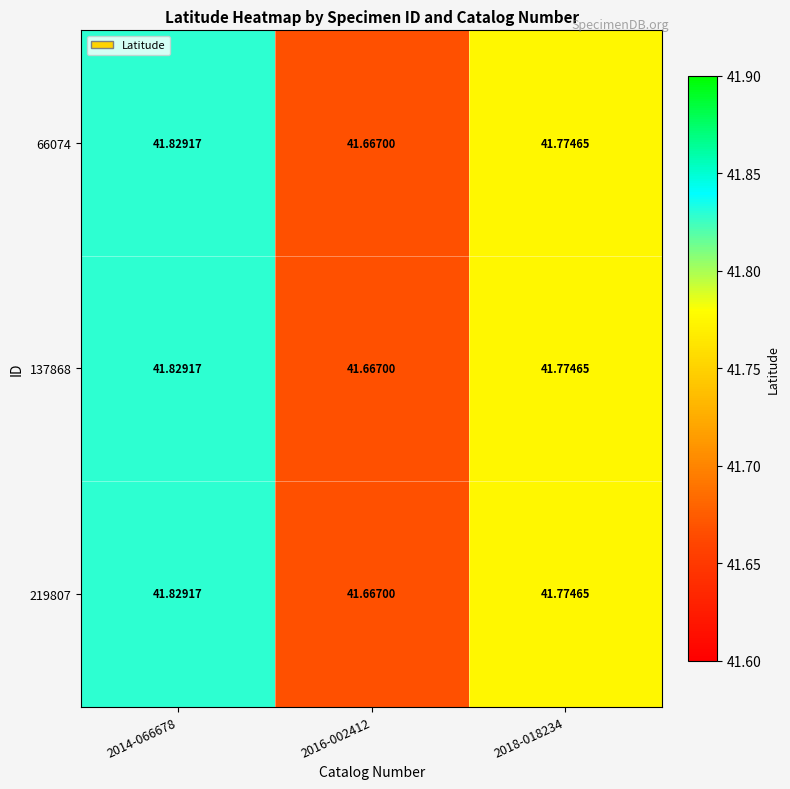

Reading left to right, list all the values displayed in this chart.

66074: 2014-066678=41.8	2016-002412=41.7	2018-018234=41.8
137868: 2014-066678=41.8	2016-002412=41.7	2018-018234=41.8
219807: 2014-066678=41.8	2016-002412=41.7	2018-018234=41.8